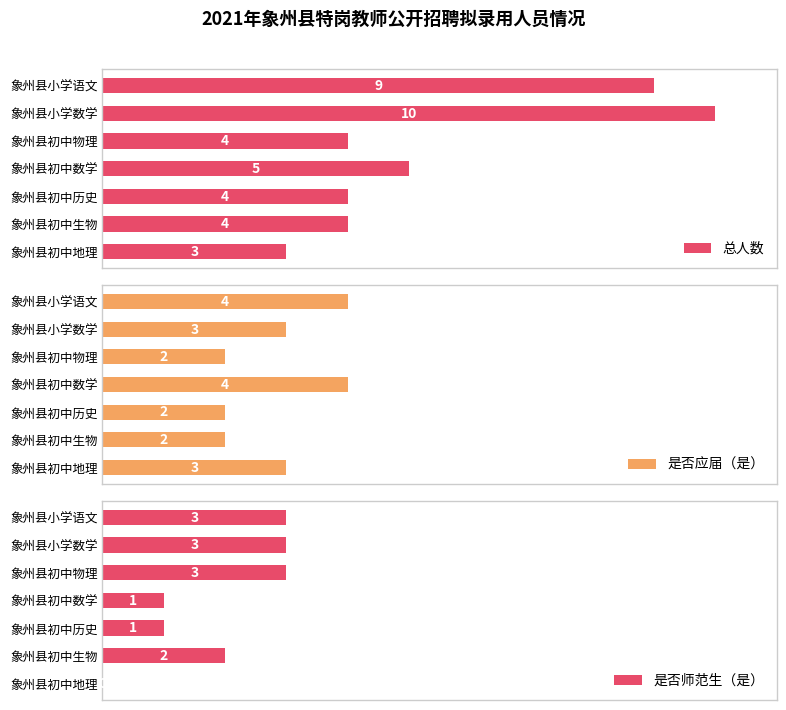

What is the maximum value shown in the chart?

10